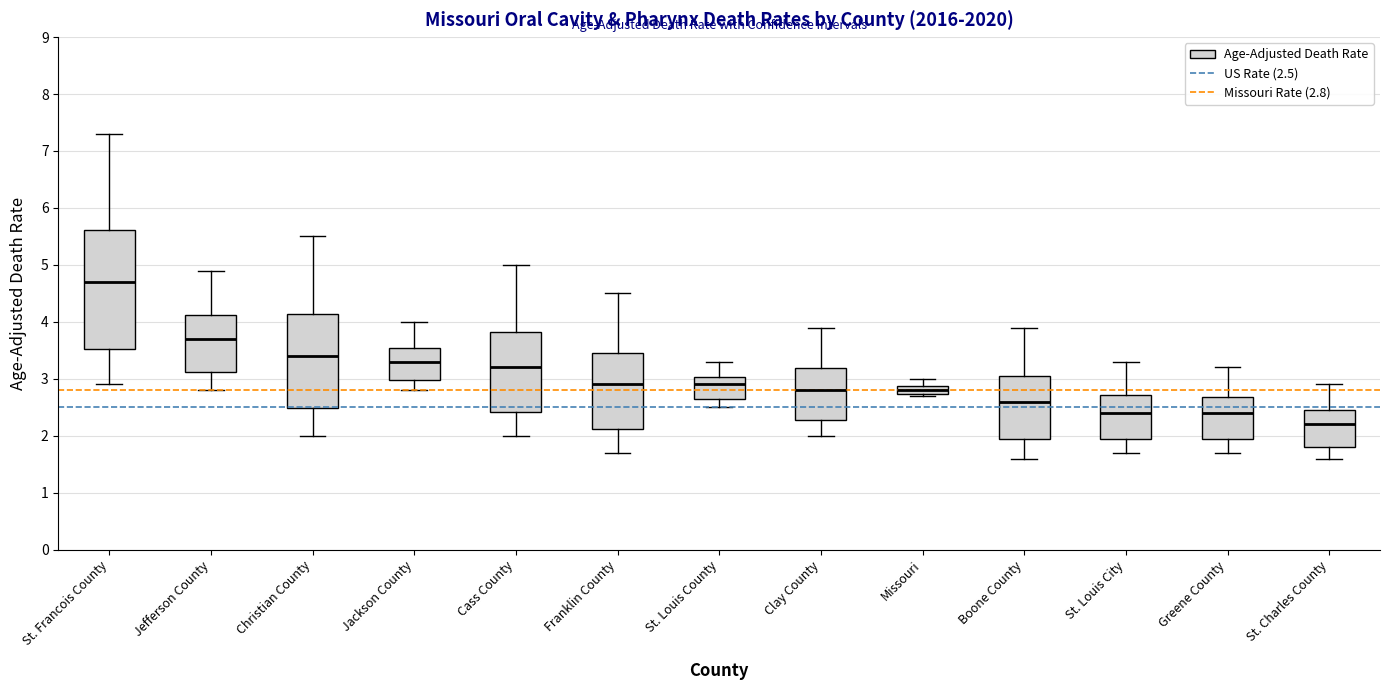

Where is the upper edge of the box for St. Francois County on the y-axis? The values are not printed on the chart, so give them approximately, as read against the axis.

5.6